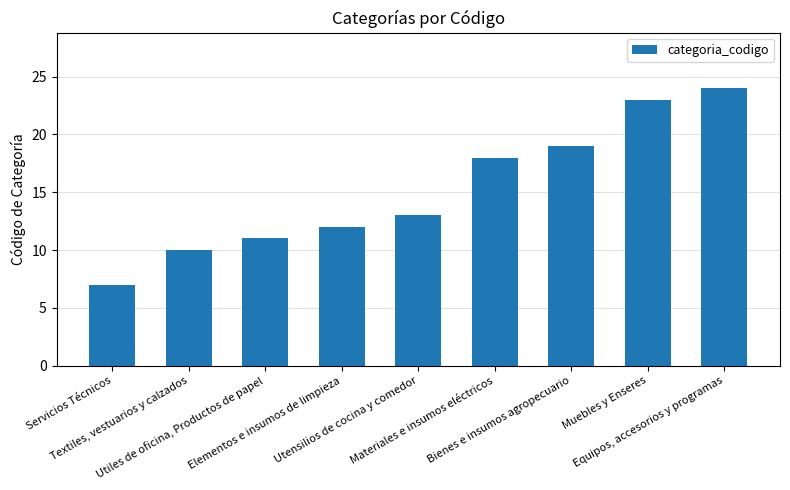

What is the label of the 7th bar from the left?

Bienes e insumos agropecuario